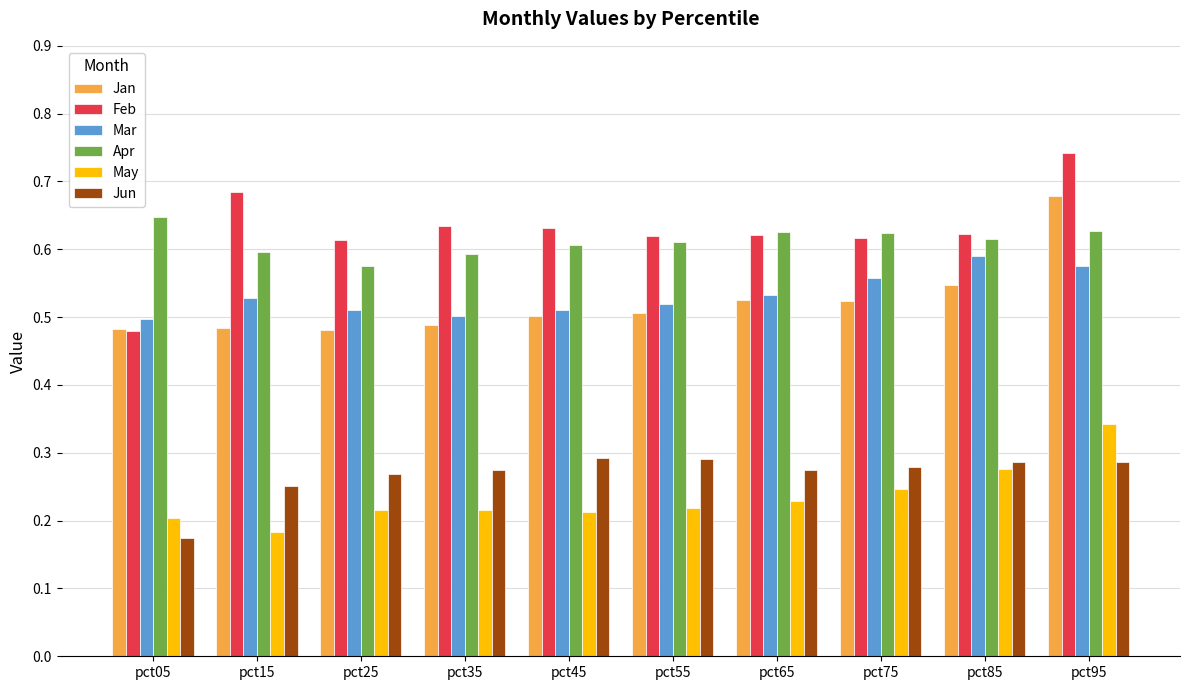

The May series shows 0.2 at pct95. True or false?

False